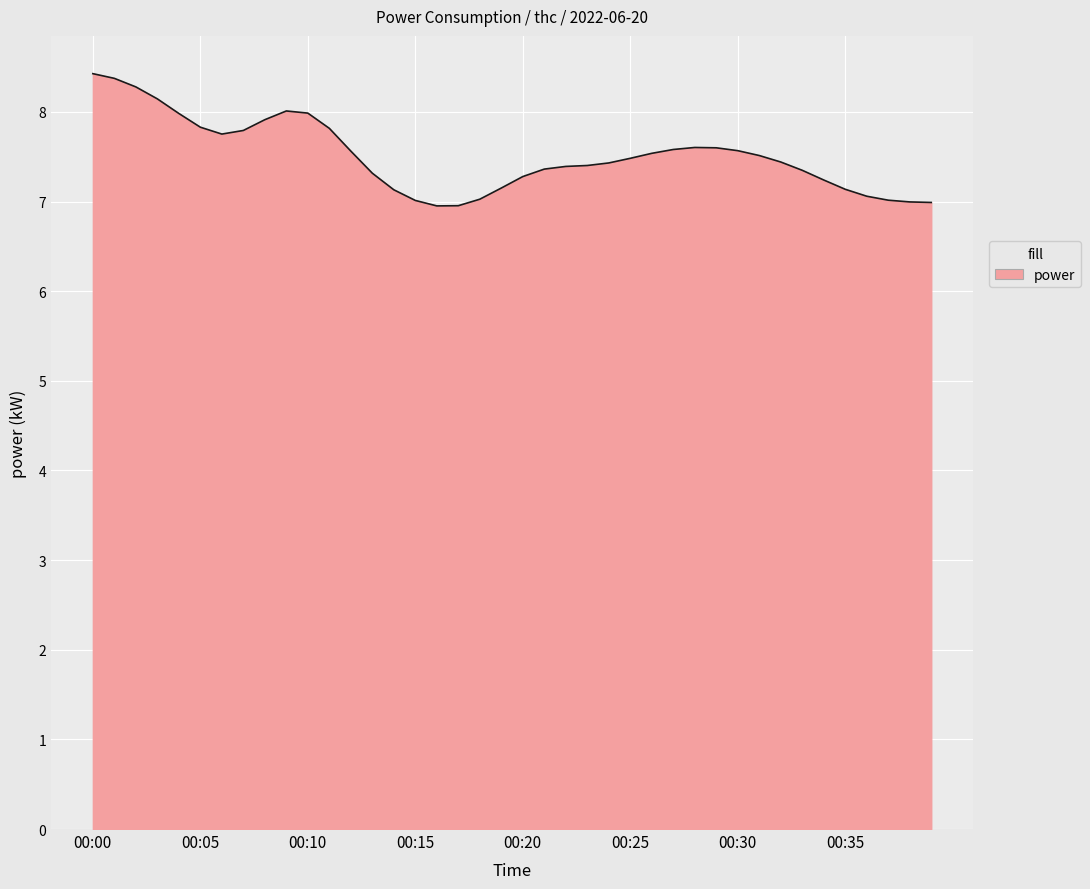

What is the difference between the maximum and second lowest values?

1.5